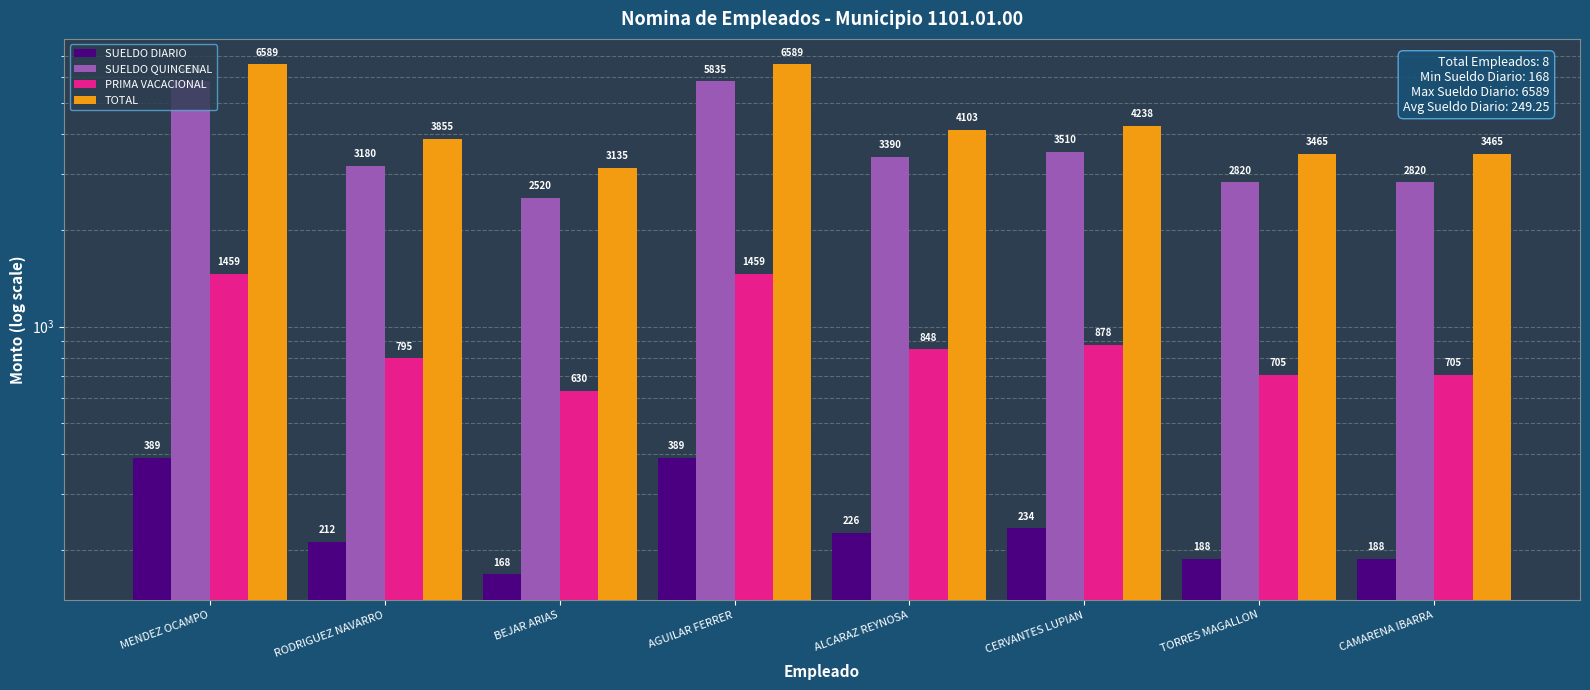

True or false: TOTAL has a value of 1155 at BEJAR ARIAS.

False